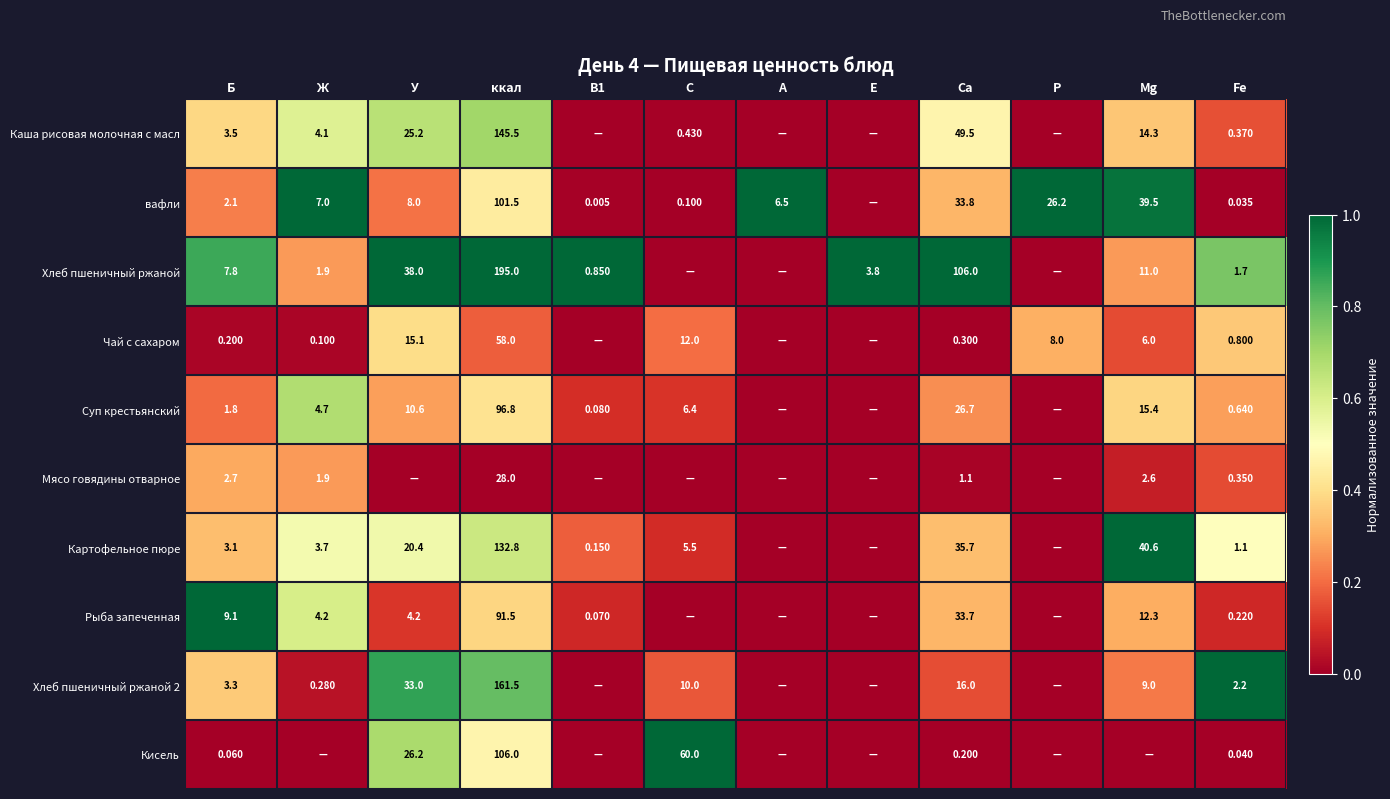

The Картофельное пюре series shows 0.4 at Mg. True or false?

False